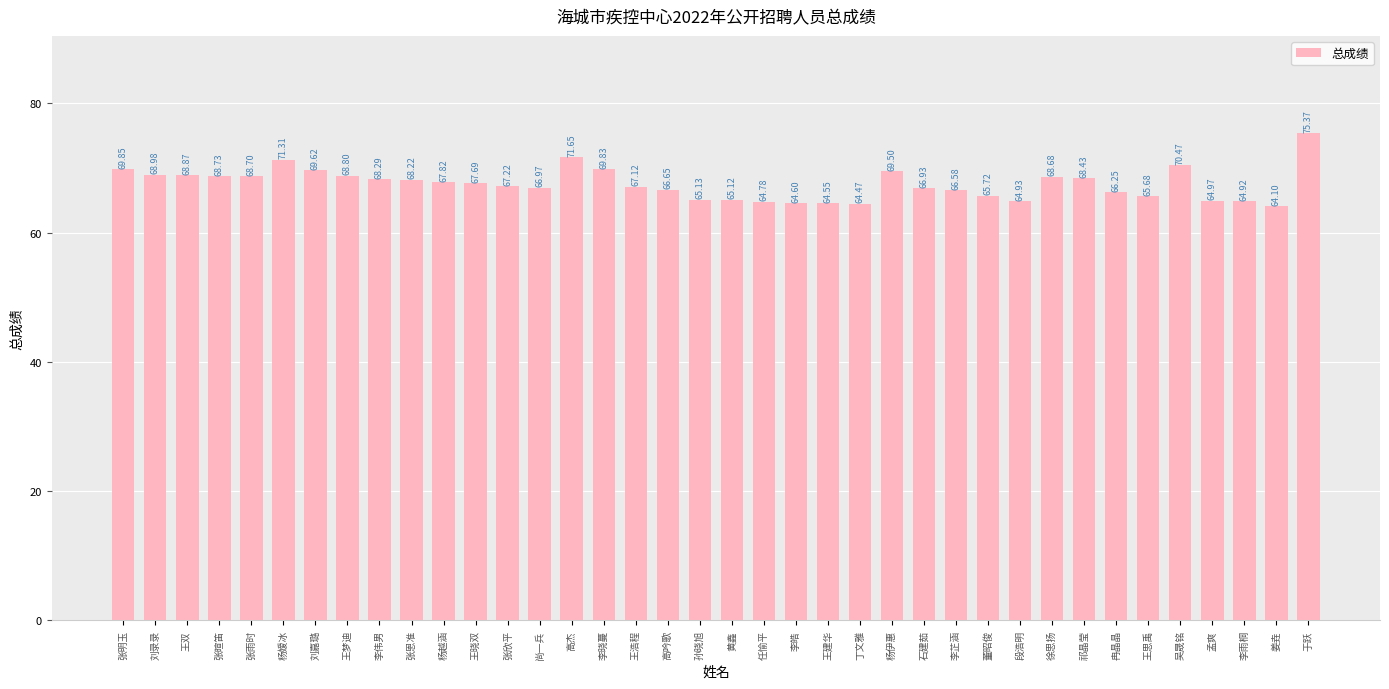

What is the value of the 30th bar from the left?

68.7